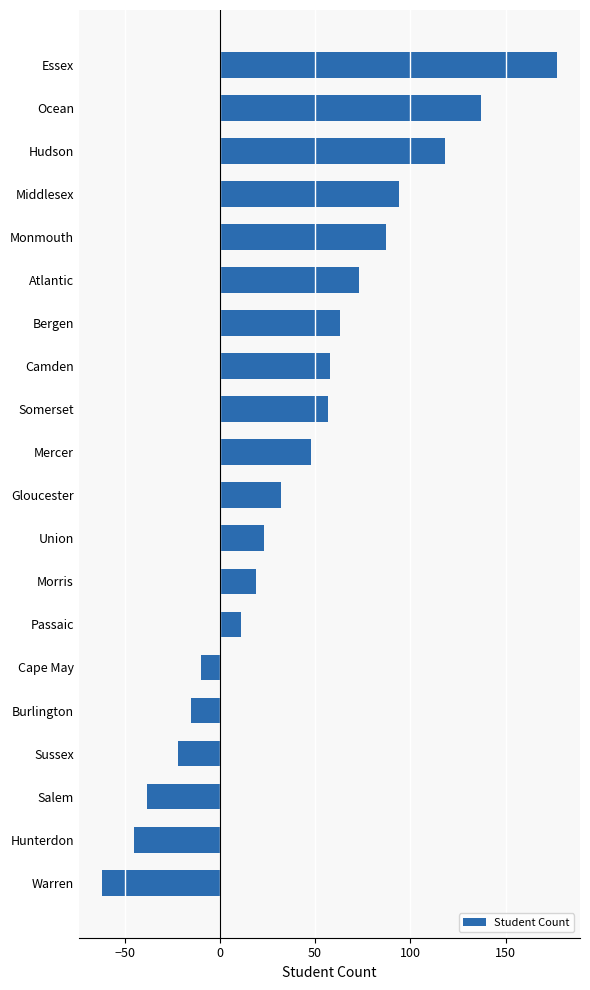

Between Cape May and Ocean, which is larger?

Ocean